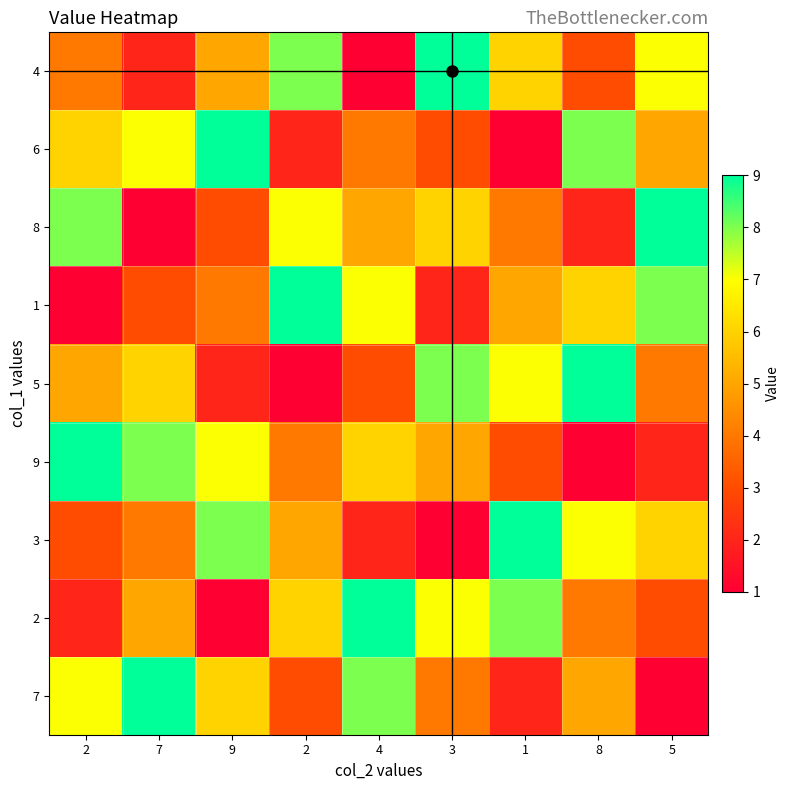

Reading left to right, list all the values displayed in this chart.

4: 4	2	5	8	1	9	6	3	7
6: 6	7	9	2	4	3	1	8	5
8: 8	1	3	7	5	6	4	2	9
1: 1	3	4	9	7	2	5	6	8
5: 5	6	2	1	3	8	7	9	4
9: 9	8	7	4	6	5	3	1	2
3: 3	4	8	5	2	1	9	7	6
2: 2	5	1	6	9	7	8	4	3
7: 7	9	6	3	8	4	2	5	1